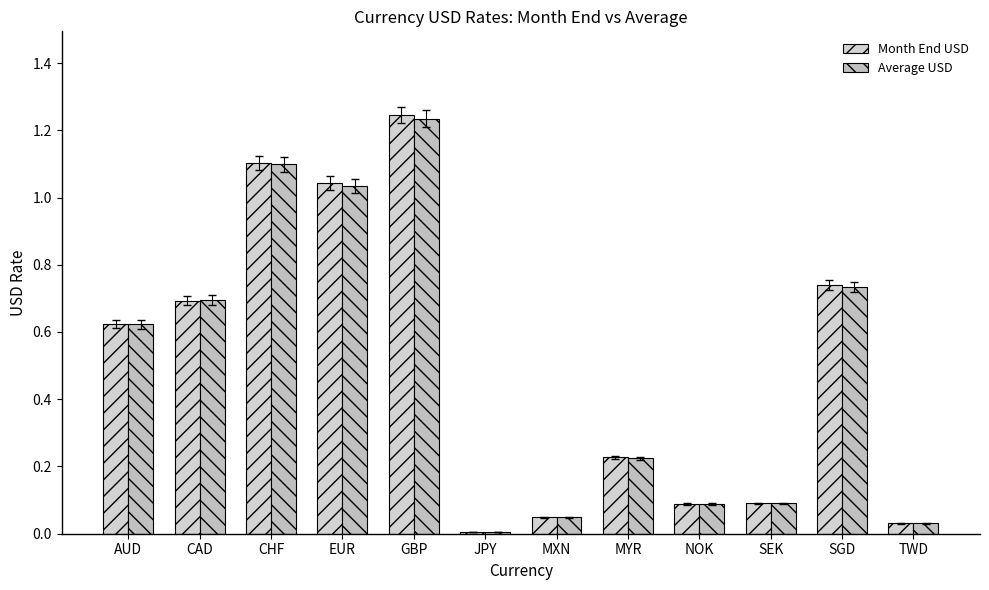

Reading left to right, extract all data points from this chart.

Month End USD: AUD=0.6	CAD=0.7	CHF=1.1	EUR=1.0	GBP=1.2	JPY=0.0	MXN=0.0	MYR=0.2	NOK=0.1	SEK=0.1	SGD=0.7	TWD=0.0
Average USD: AUD=0.6	CAD=0.7	CHF=1.1	EUR=1.0	GBP=1.2	JPY=0.0	MXN=0.0	MYR=0.2	NOK=0.1	SEK=0.1	SGD=0.7	TWD=0.0